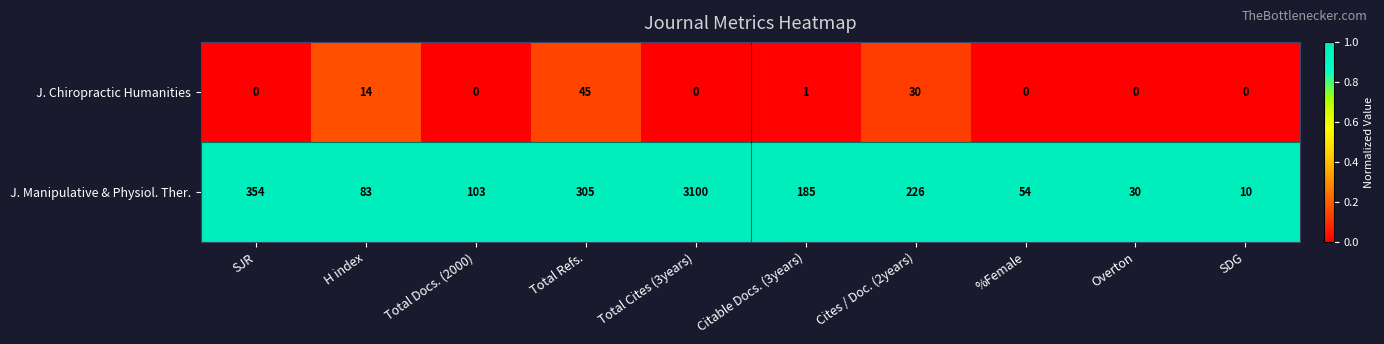

True or false: J. Manipulative & Physiol. Ther. has a value of 30 at Overton.

True